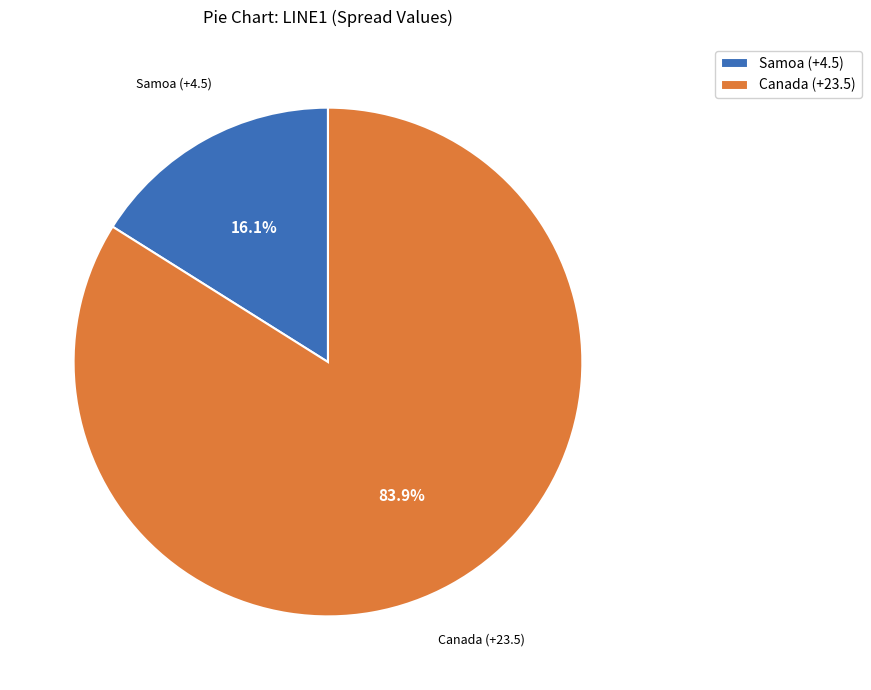

To the nearest percent, what portion does Samoa (+4.5) represent?

16%